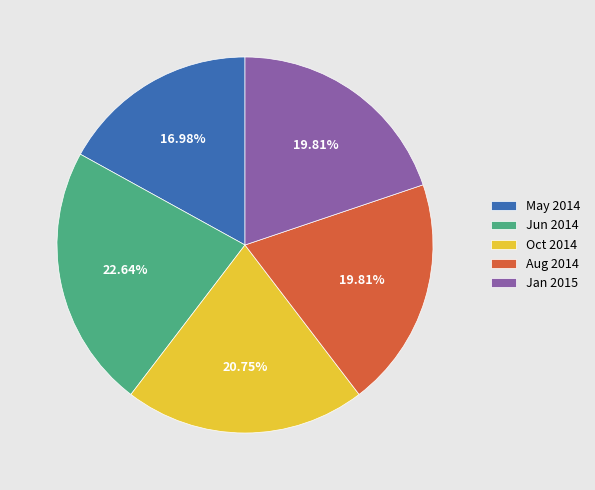

Which has a higher value, Oct 2014 or Aug 2014?

Oct 2014